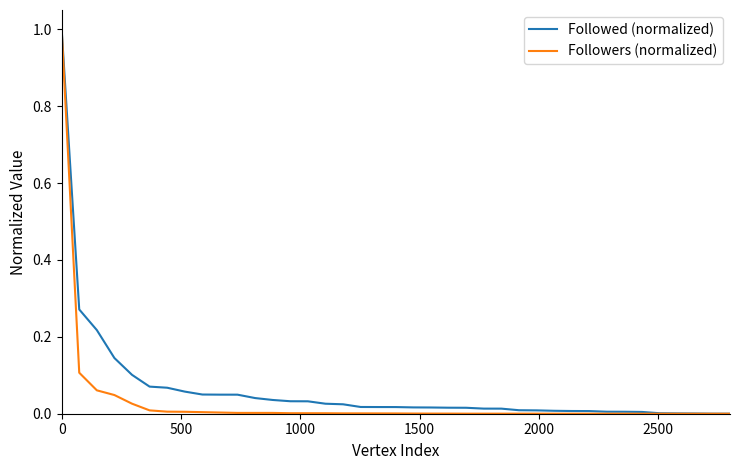

What is the maximum value for Followers (normalized)?

1.0